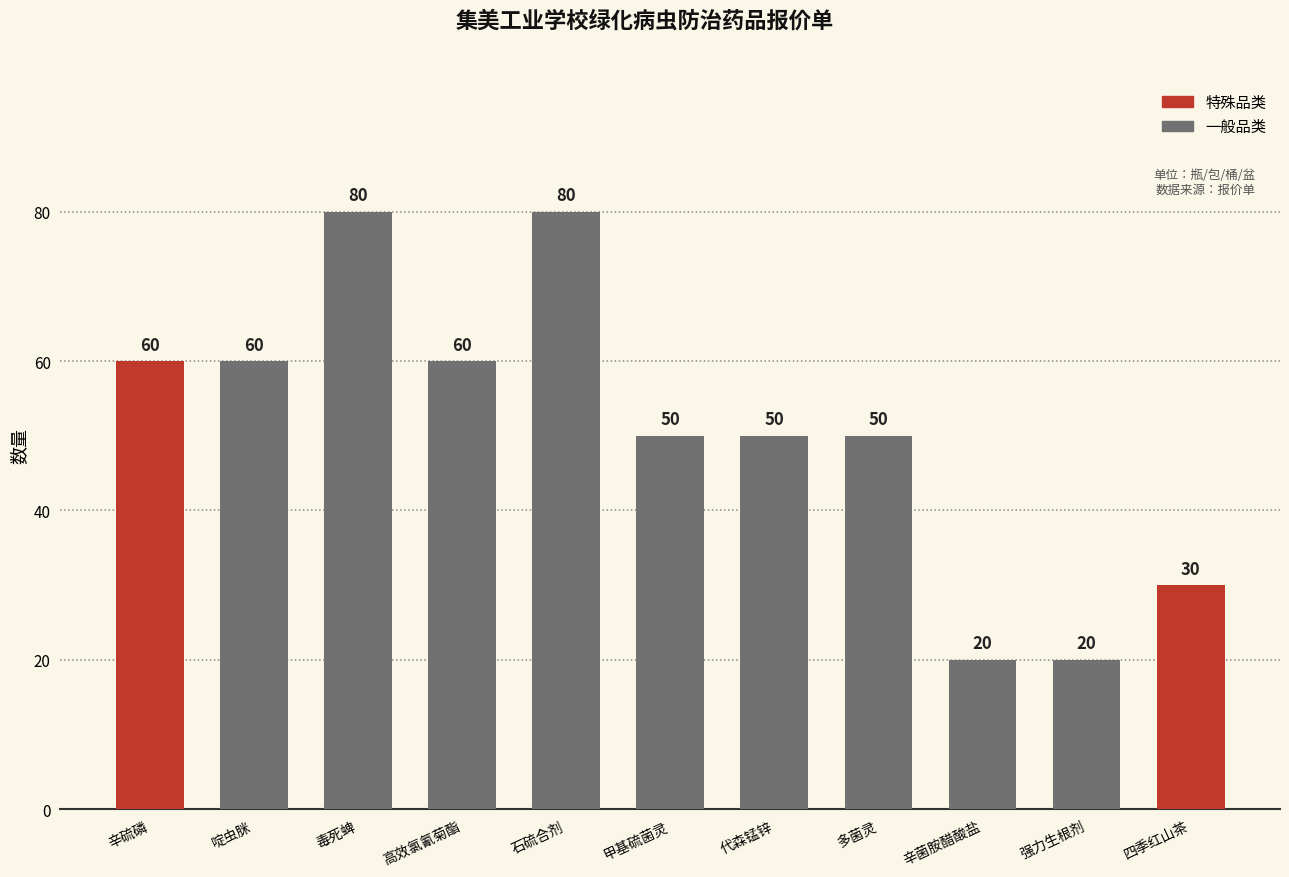

What is the ratio of the value at 四季红山茶 to the value at 啶虫脒?

0.5